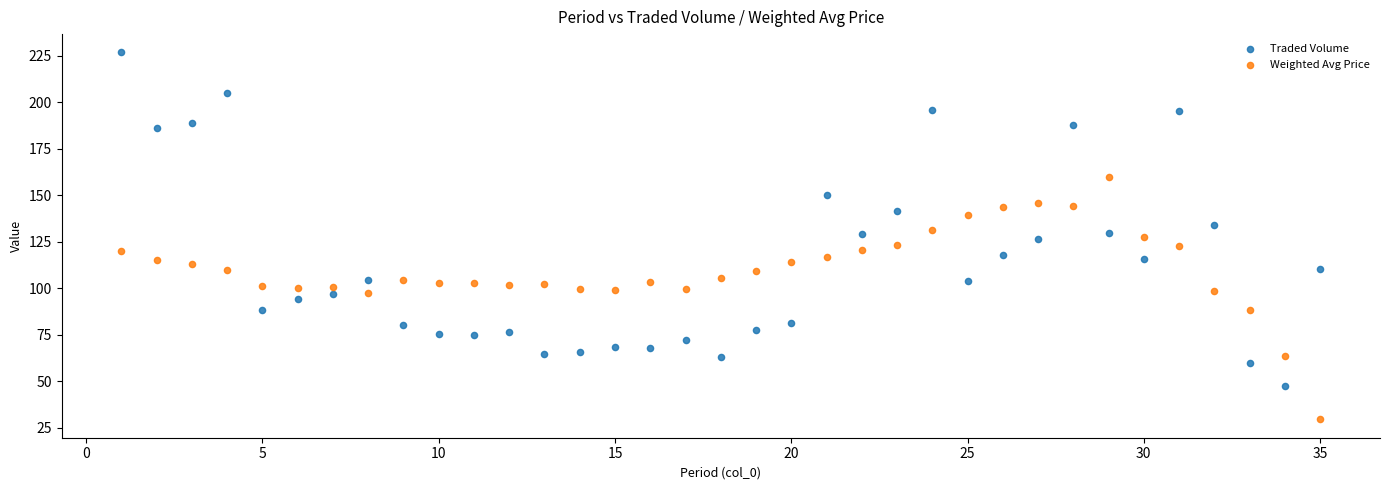

What are all the series names shown in the legend?

Traded Volume, Weighted Avg Price